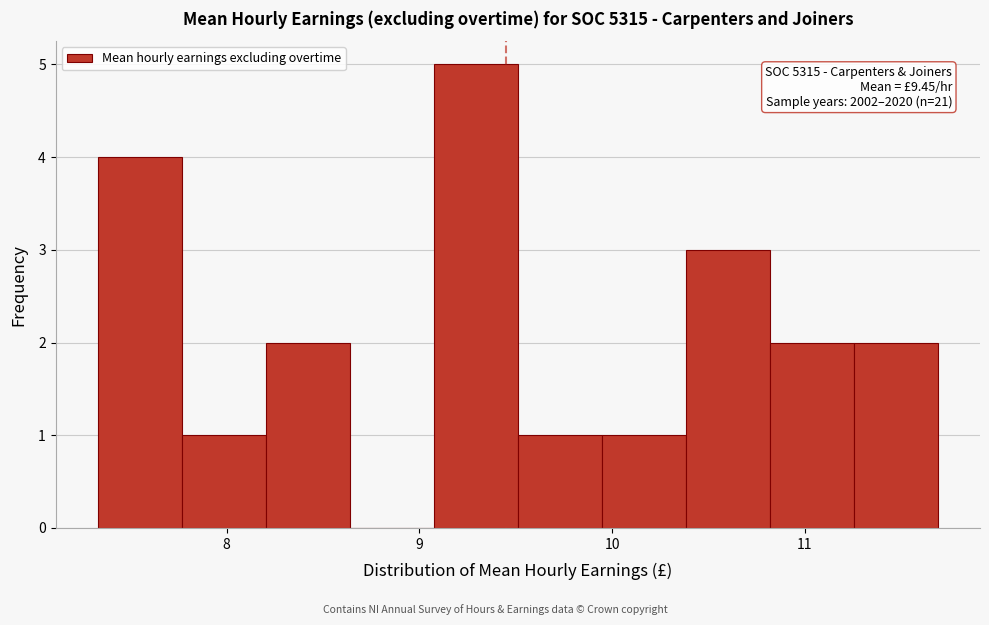

Over which range of the x-axis is the bar tallest?

9.1 to 9.5